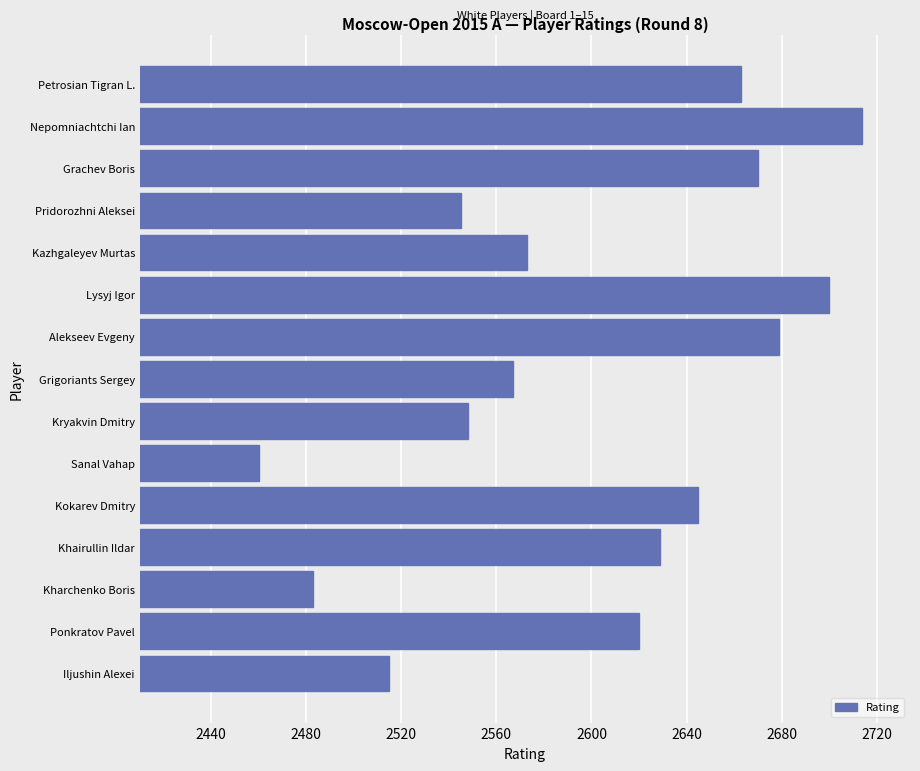

Does the chart contain stacked bars?

No